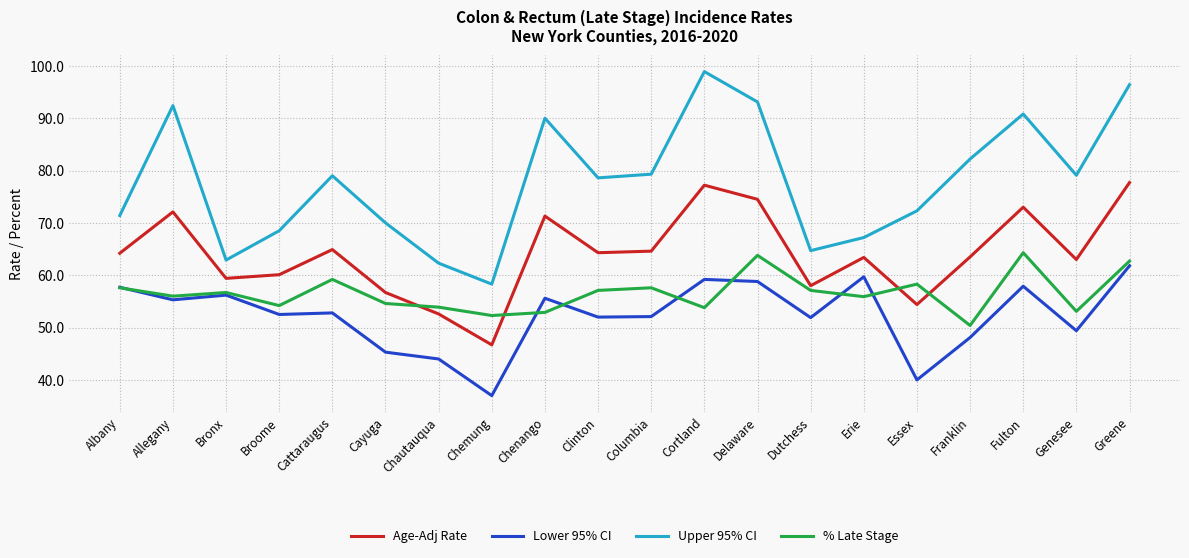

What is the difference between the maximum and minimum values in the Upper 95% CI series?

40.6